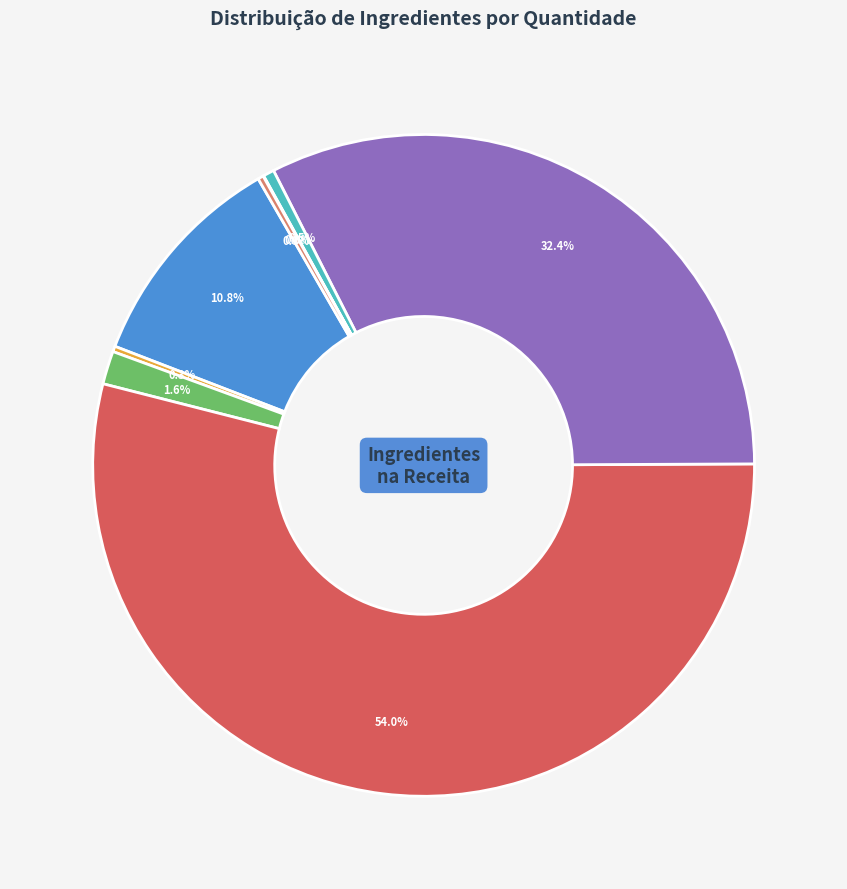

Is there any slice that represents more than half of the pie?

Yes